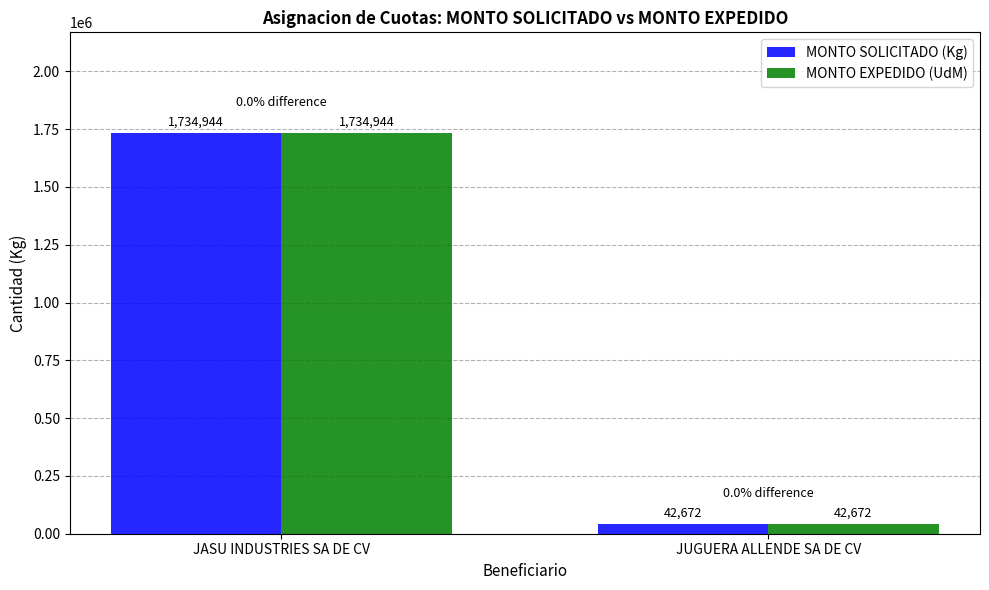

At how many categories does at least one series exceed 279196?

1